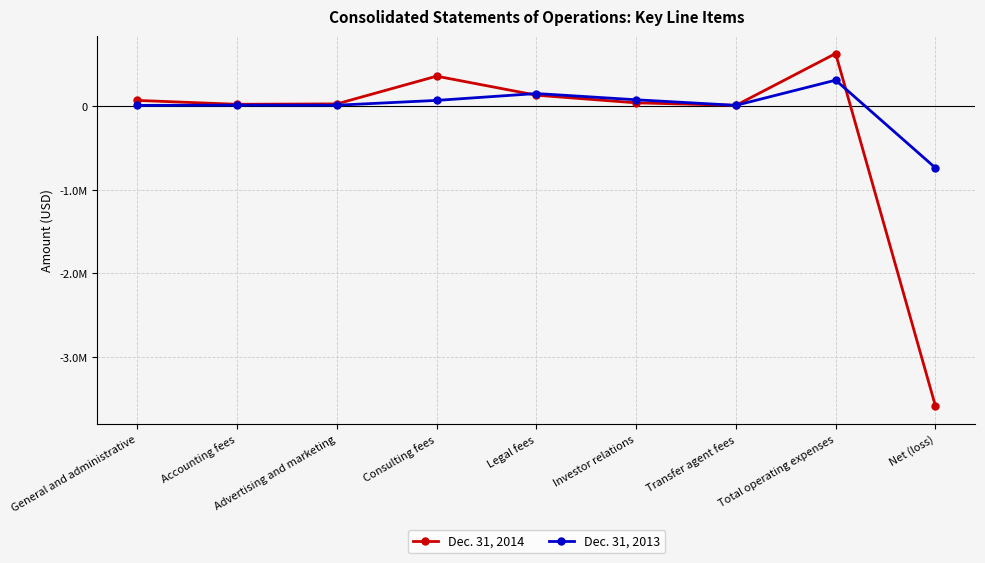

The value of Dec. 31, 2013 at Investor relations is 71581. True or false?

True